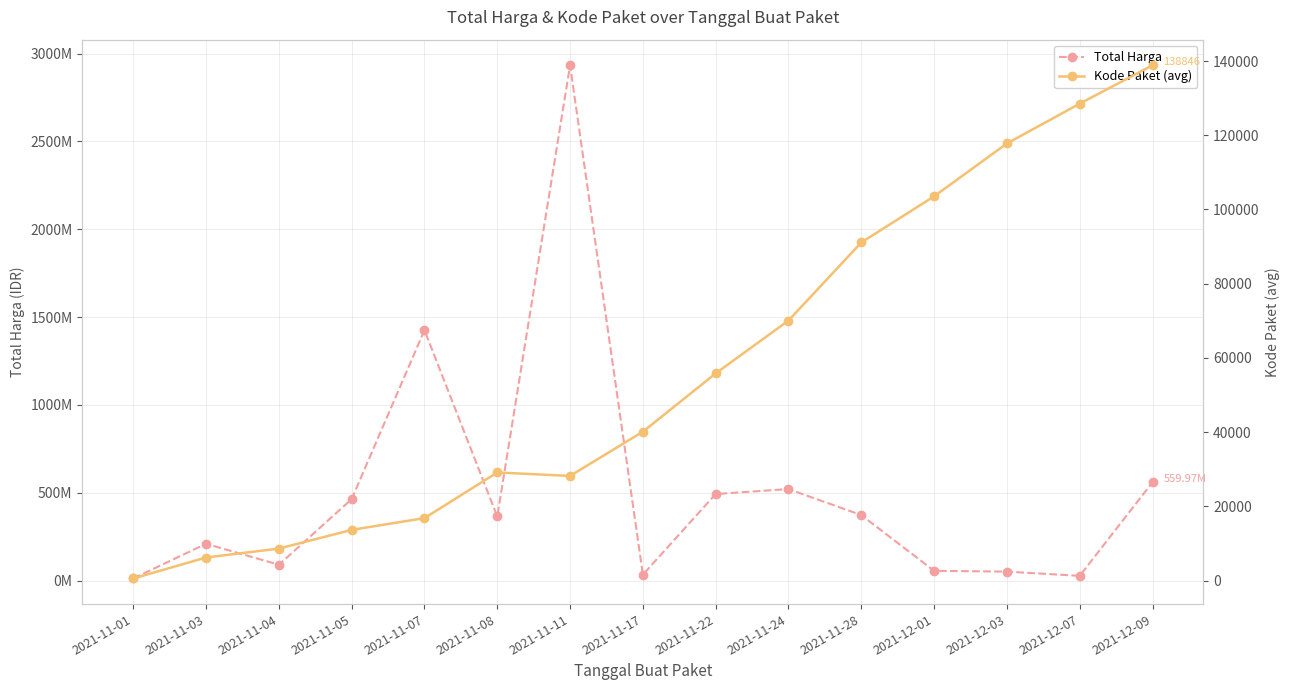

Which label corresponds to the smallest value in the chart?

2021-11-01